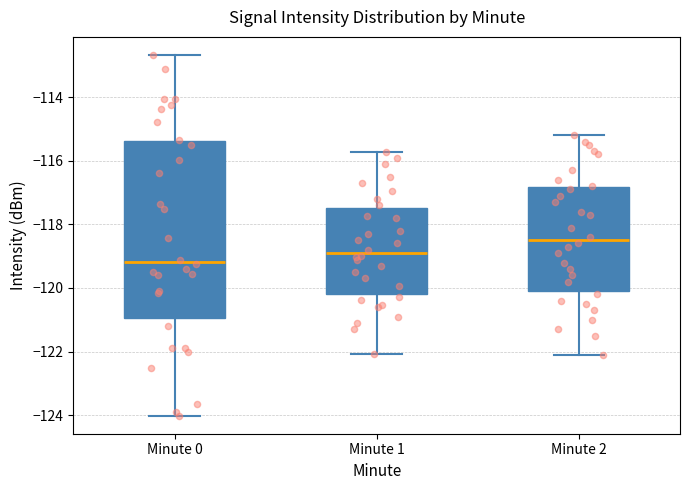

Where does the upper whisker of the box for Minute 1 end on the y-axis? The values are not printed on the chart, so give them approximately, as read against the axis.

-115.8